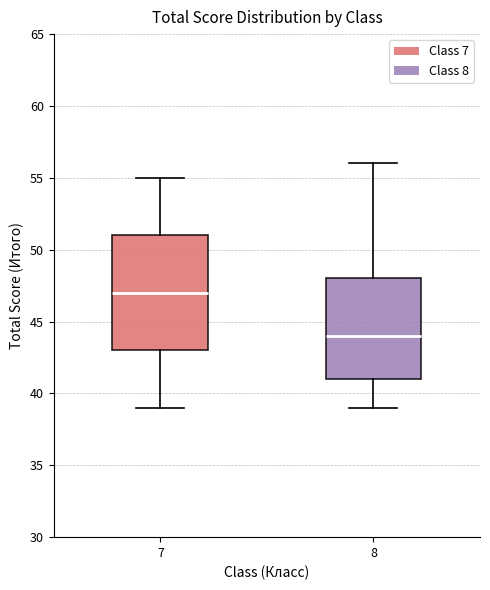

Where does the upper whisker of the box at x = 8 end on the y-axis? The values are not printed on the chart, so give them approximately, as read against the axis.

56